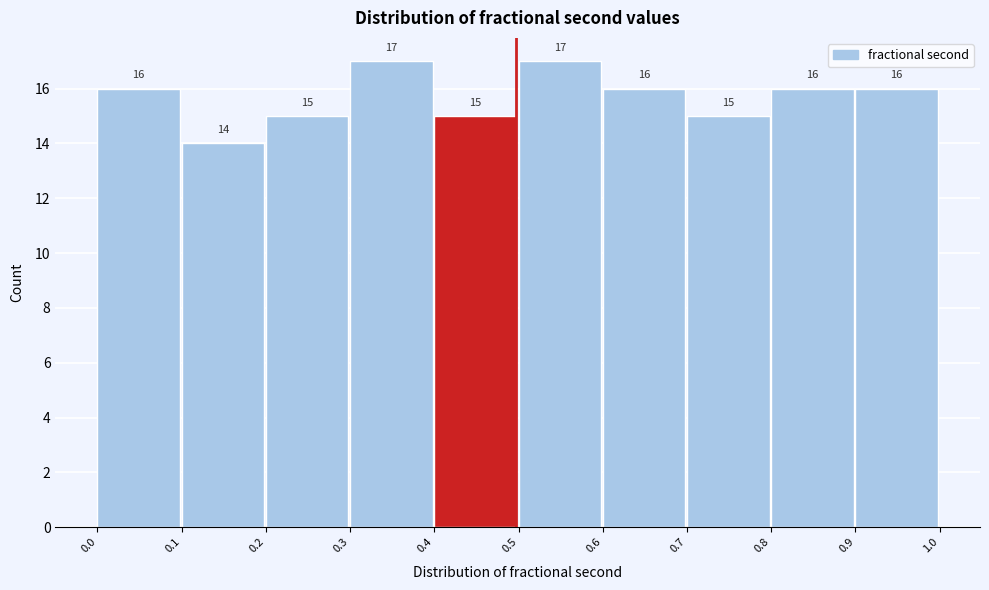

What is the height of the bar covering 0.2 to 0.3 on the x-axis?

15